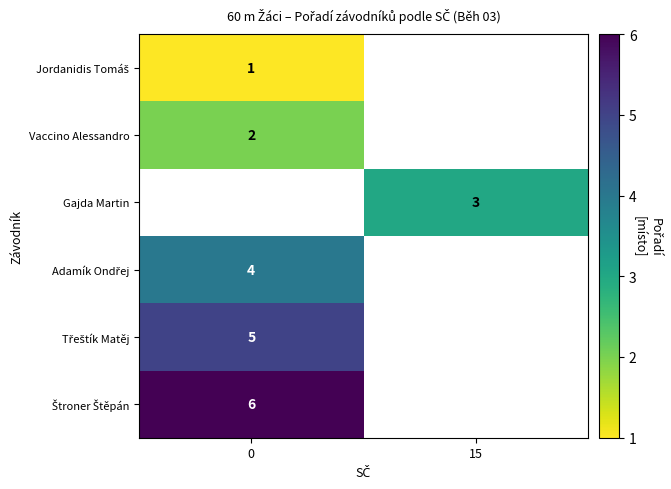

The Vaccino Alessandro series shows 2 at 0. True or false?

True